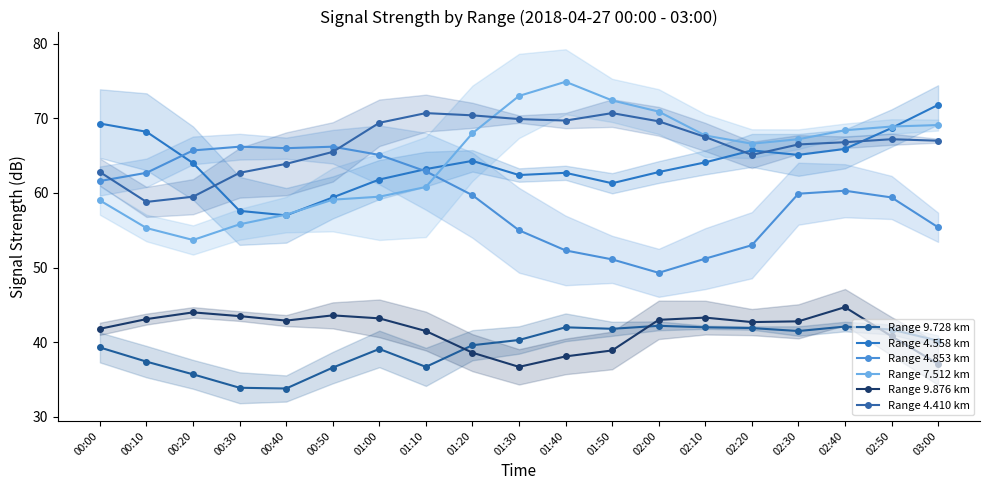

What is the sum of all Range 4.558 km values?

1215.3